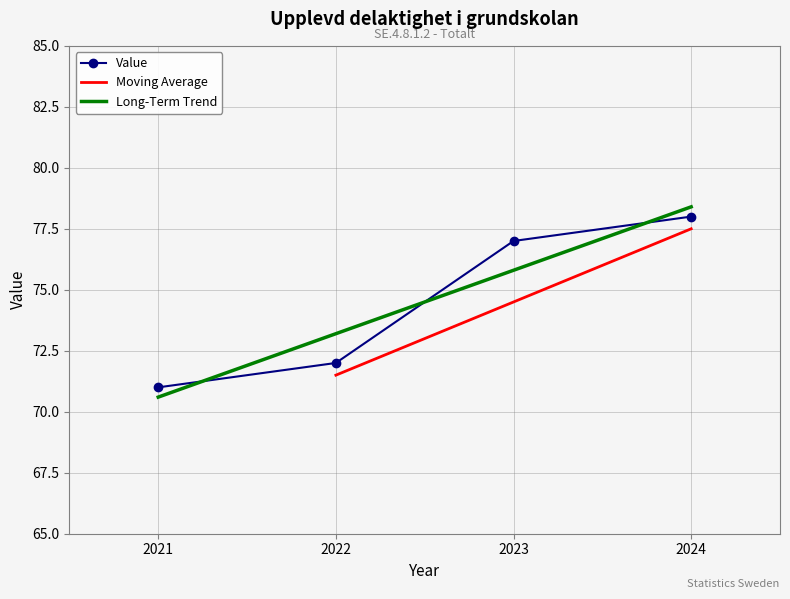

Which category has the lowest value across all series?

2021